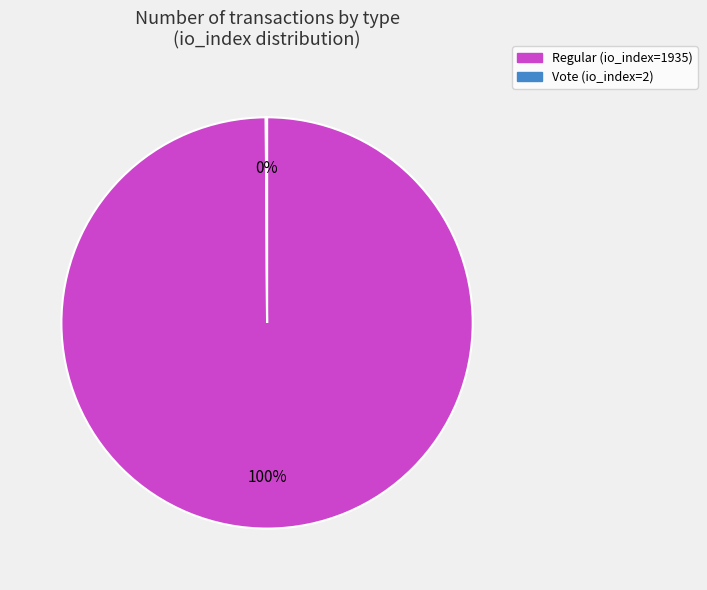

What is the largest slice in the pie chart?

Regular (io_index=1935)